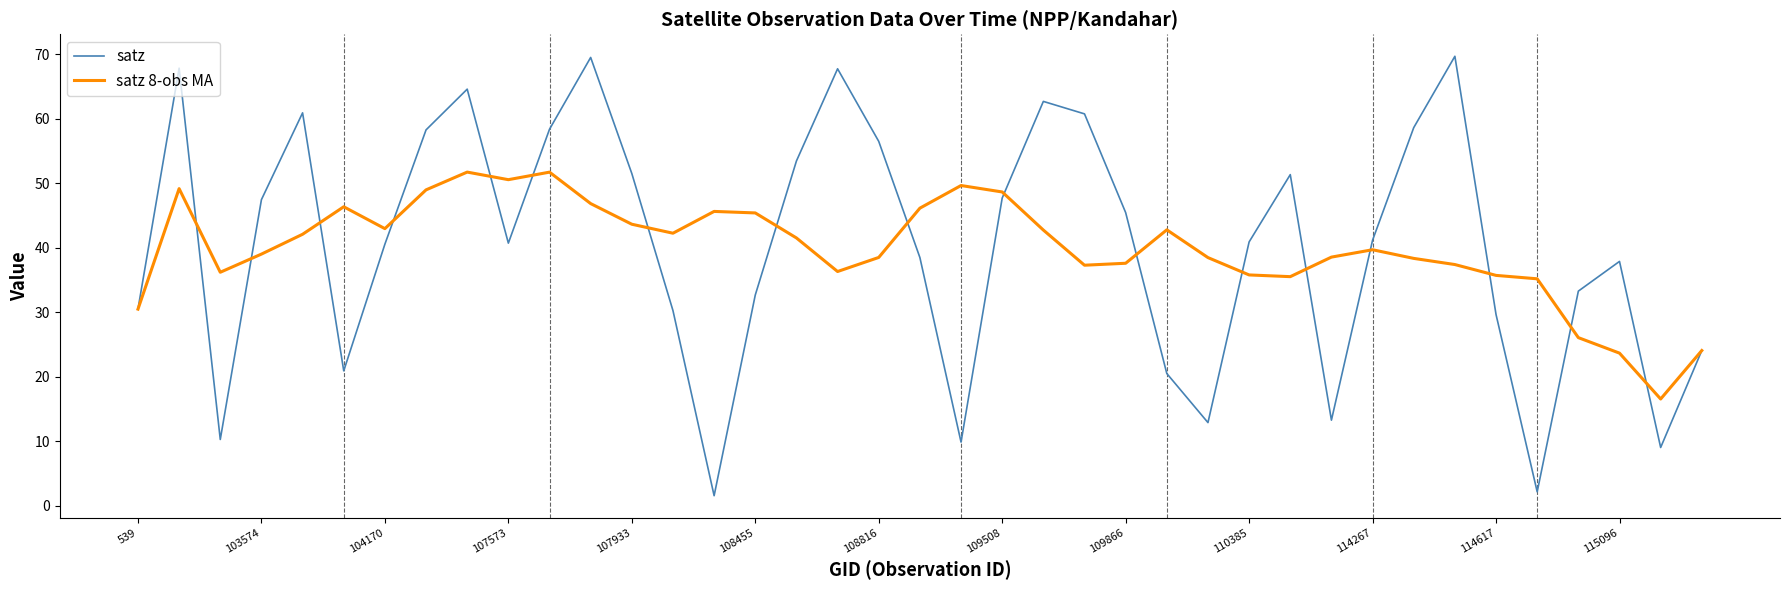

List the series in order of their peak value, highest first.

satz, satz 8-obs MA